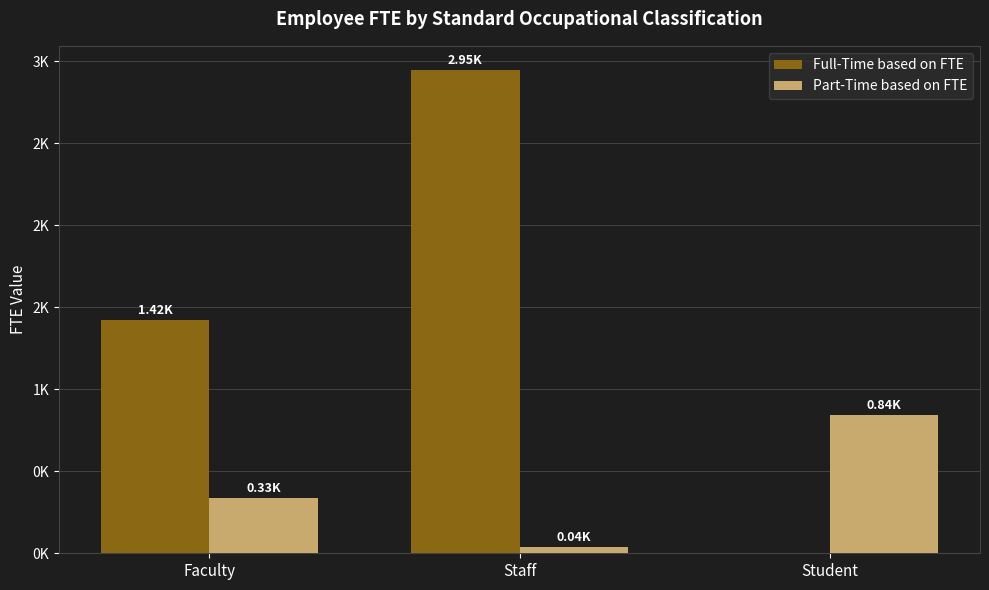

What is the difference between the second highest and minimum values in the Part-Time based on FTE series?

297.1